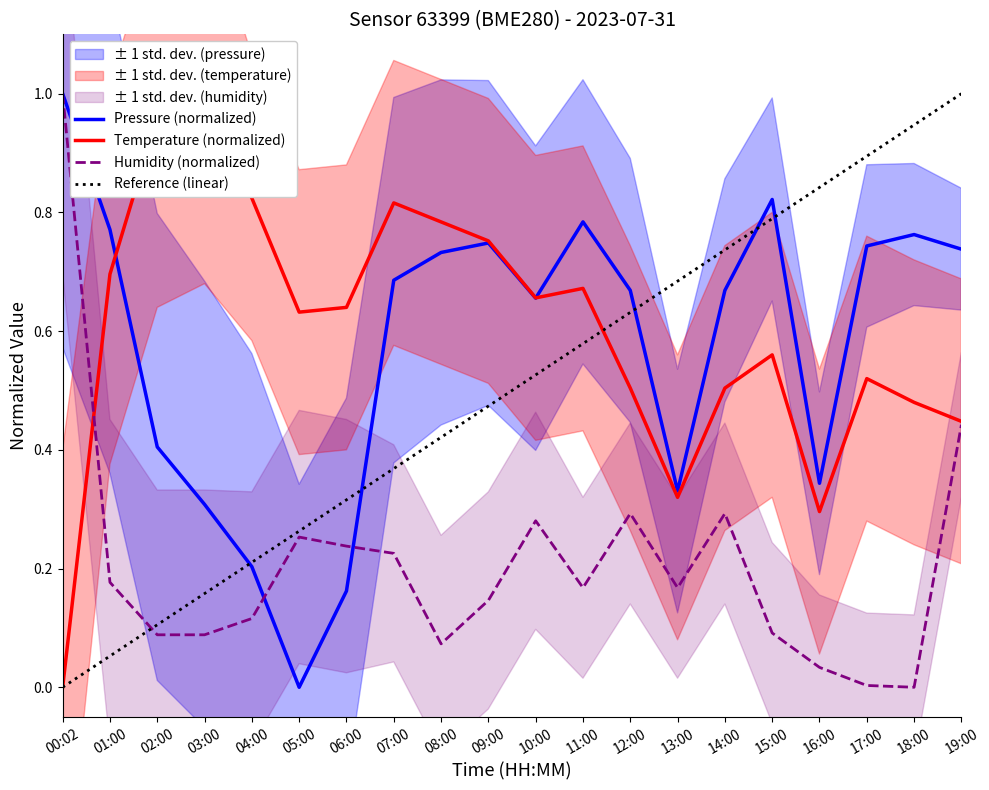

Is the value of Pressure (normalized) at 19:00 greater than the value of Humidity (normalized) at 07:00?

Yes